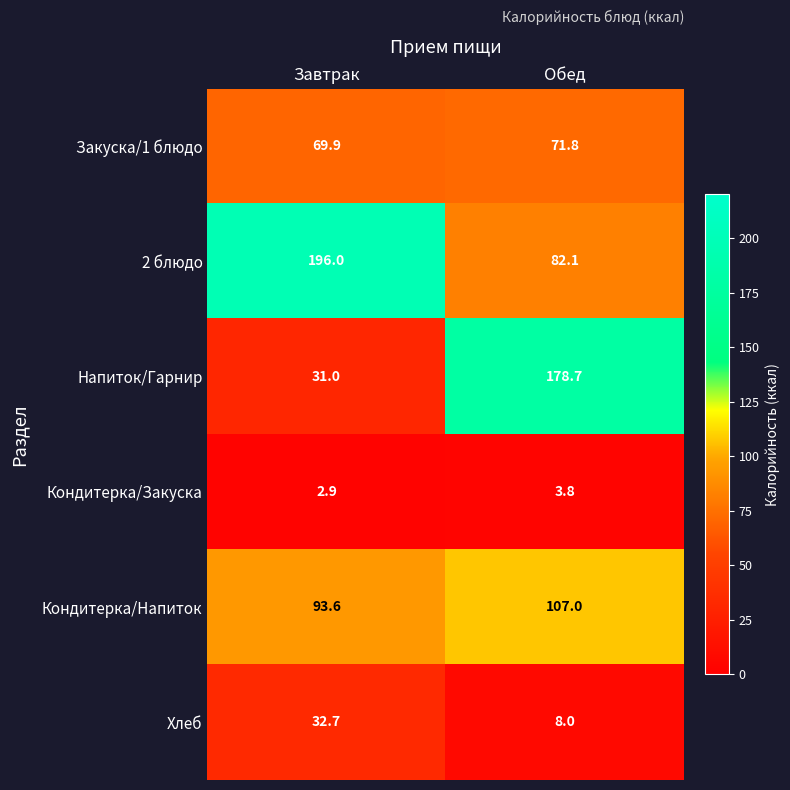

The value of Кондитерка/Напиток at Завтрак is 93.6. True or false?

True